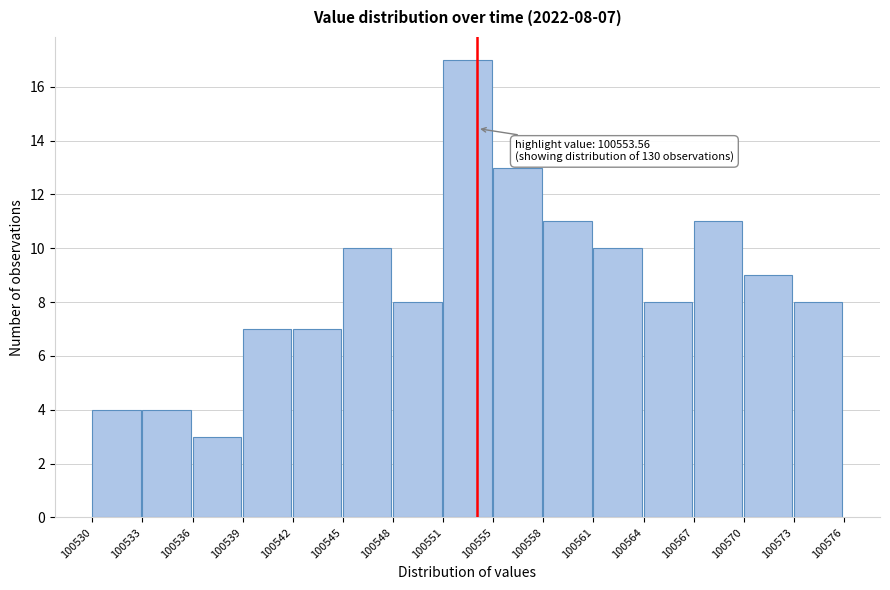

Which range on the x-axis has the tallest bar?

100551 to 100555